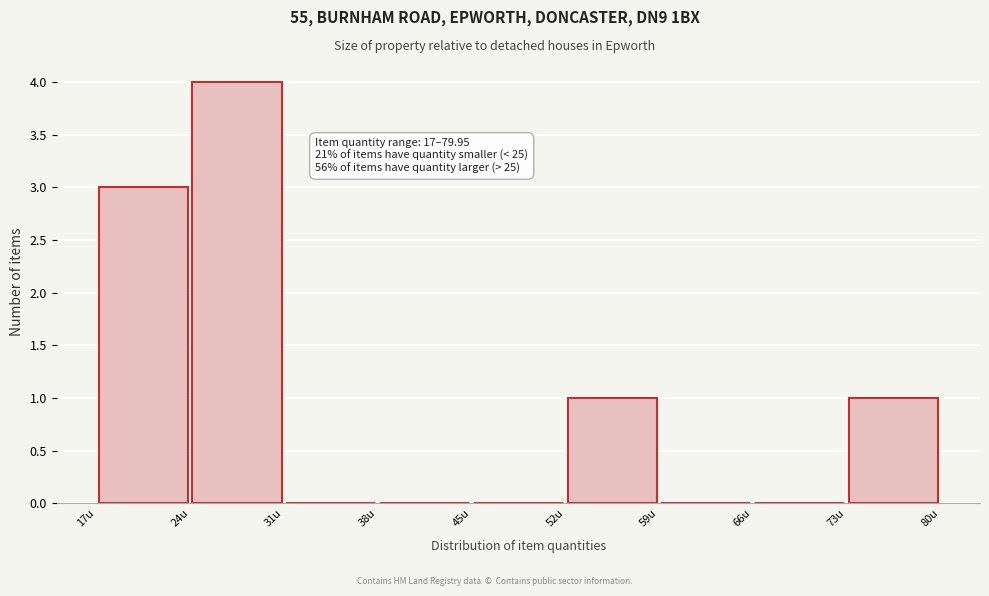

Which range on the x-axis has the tallest bar?

24 to 31